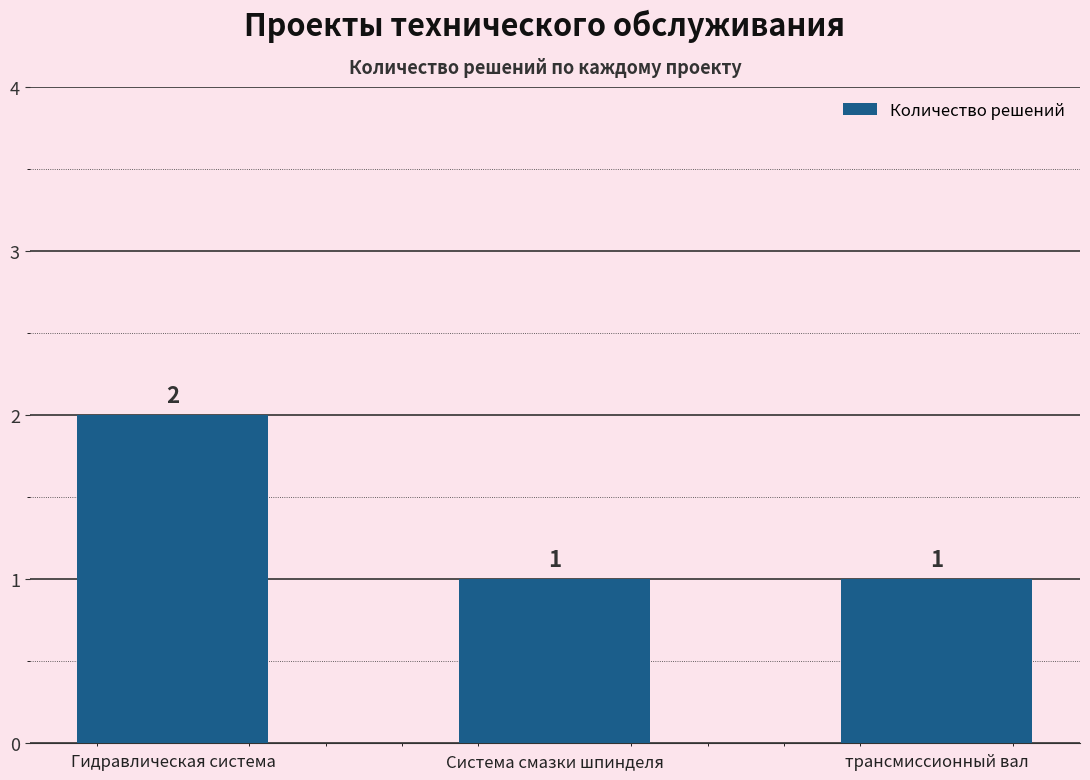

What position from the left is трансмиссионный вал?

3